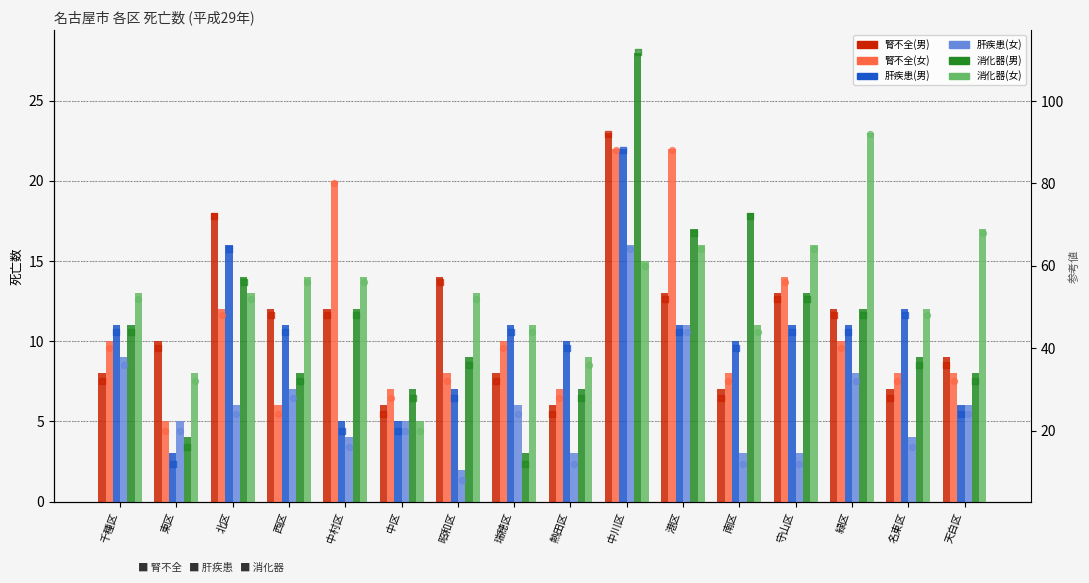

Which series has the widest spread of Y values?

消化器(男)